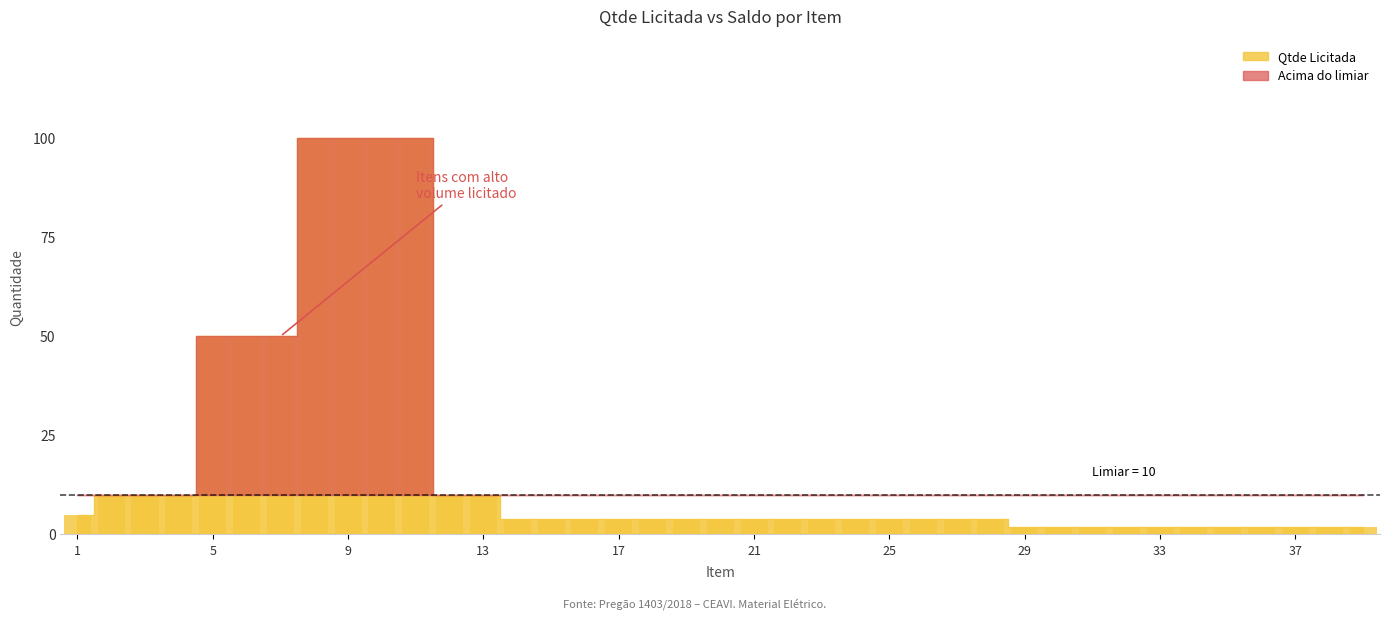

What is the difference between the maximum and minimum values?

98